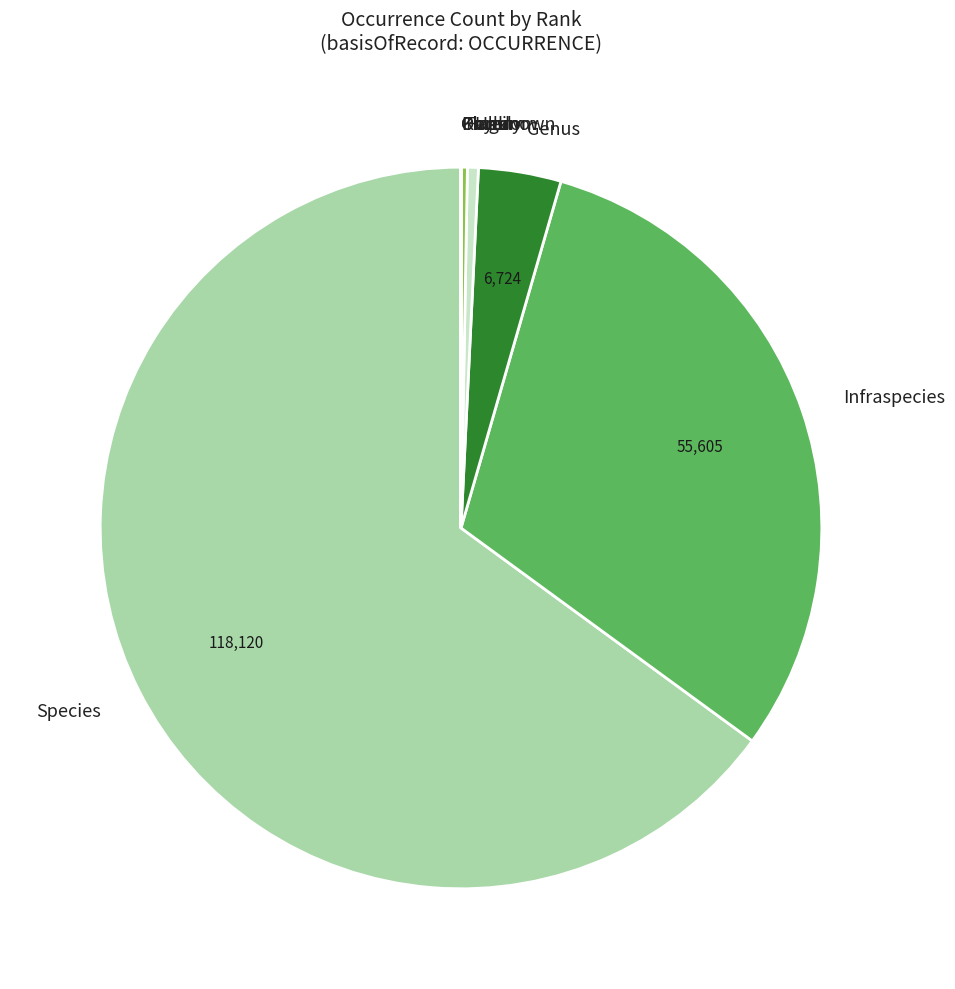

Which category has the biggest portion of the pie?

Species